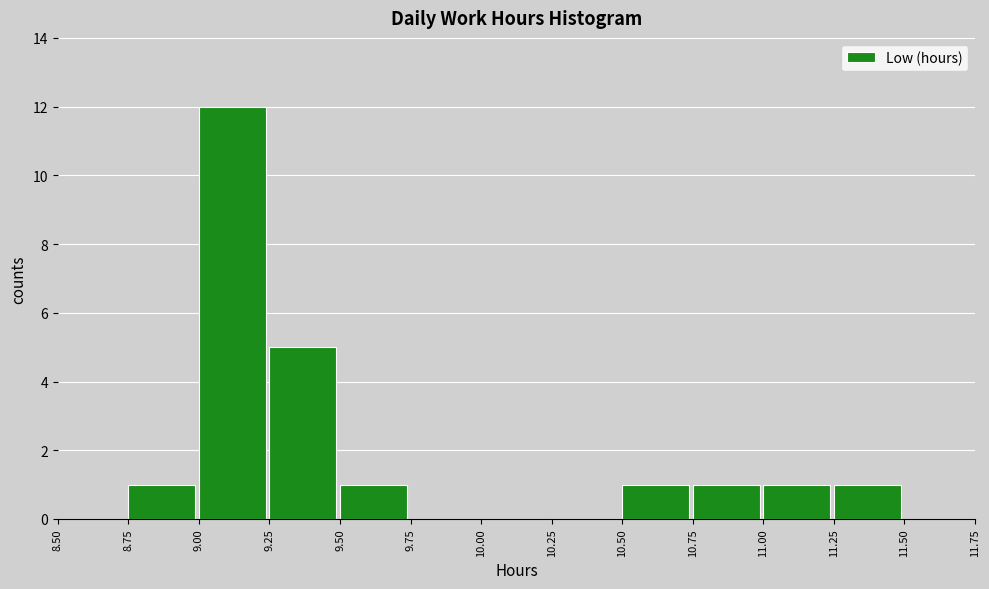

What is the height of the bar covering 11.00 to 11.25 on the x-axis? The values are not printed on the chart, so give them approximately, as read against the axis.

1